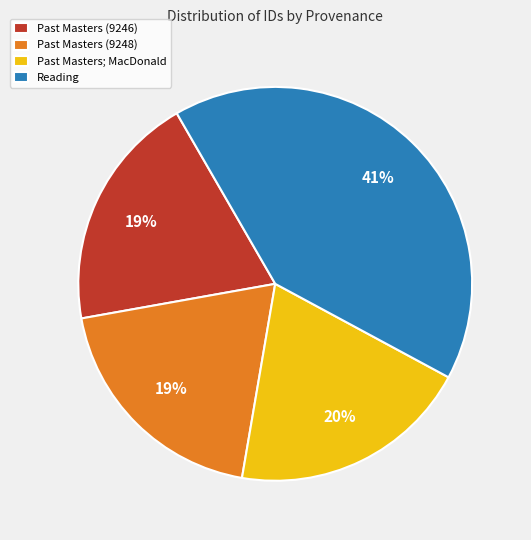

To the nearest percent, what percentage of the pie is Past Masters; MacDonald?

20%